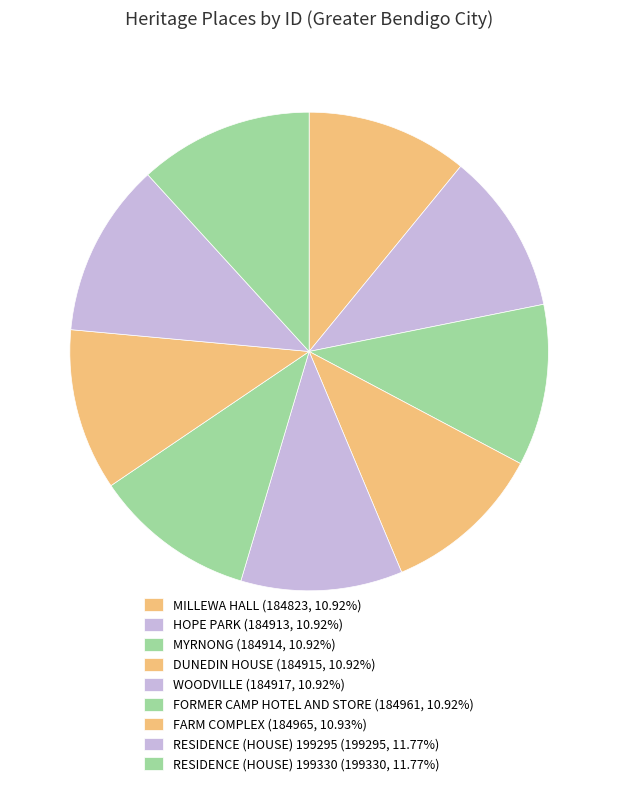

Count the number of slices in the pie.

9